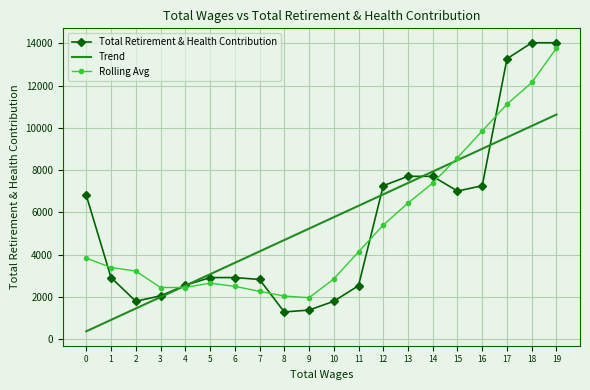

Is it true that Rolling Avg equals 3231.6 at 2?

True